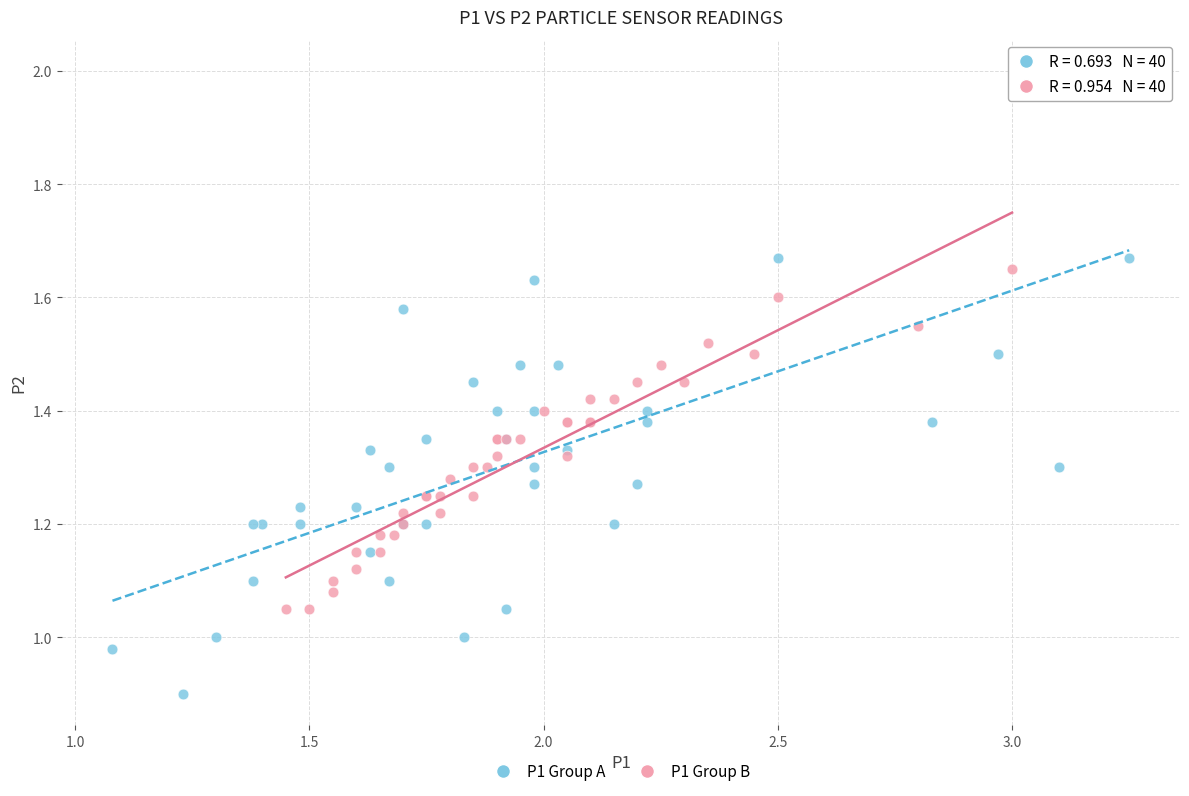

Which series has the widest spread of Y values?

P1 Group A